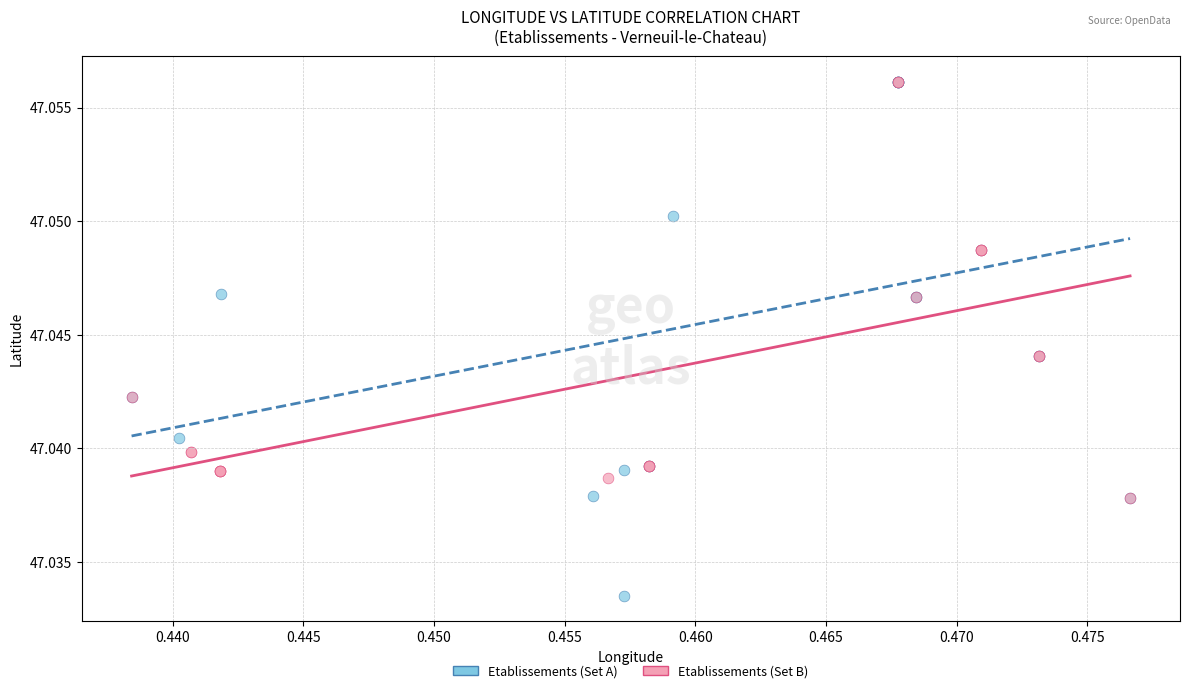

Which series contains the lowest Y value?

Etablissements (Set A)